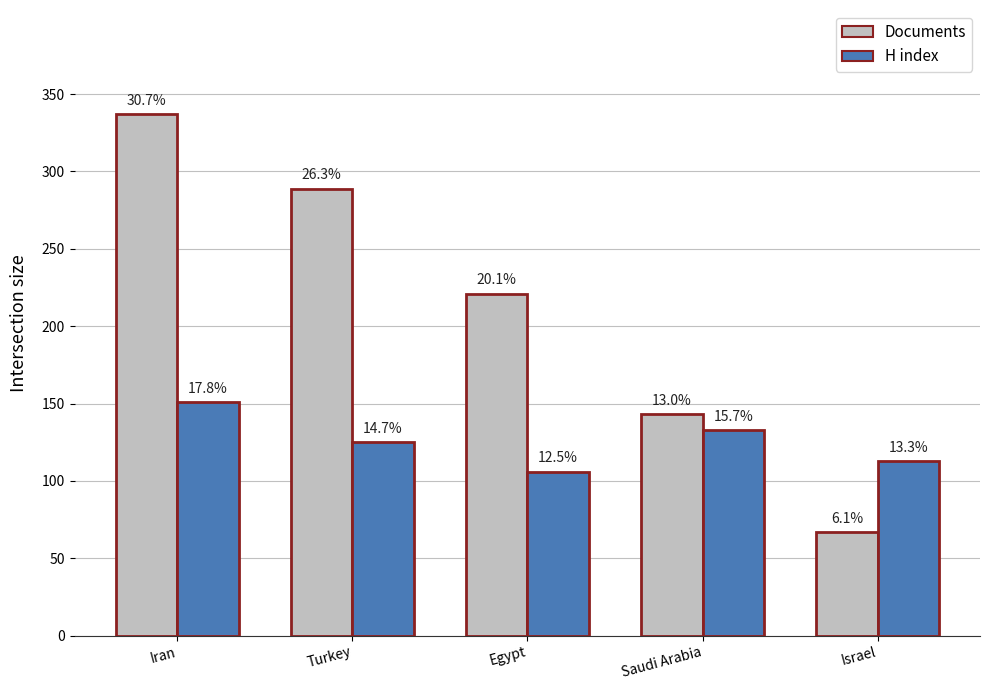

How many groups of bars are there?

5